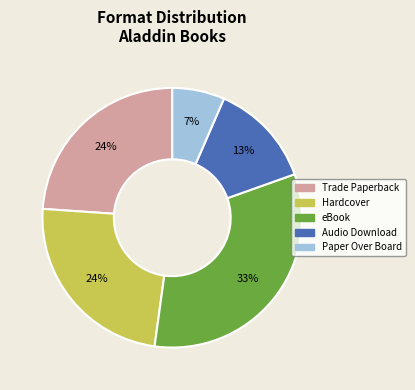

To the nearest percent, what is the difference between the largest and smallest slice percentages?

26%